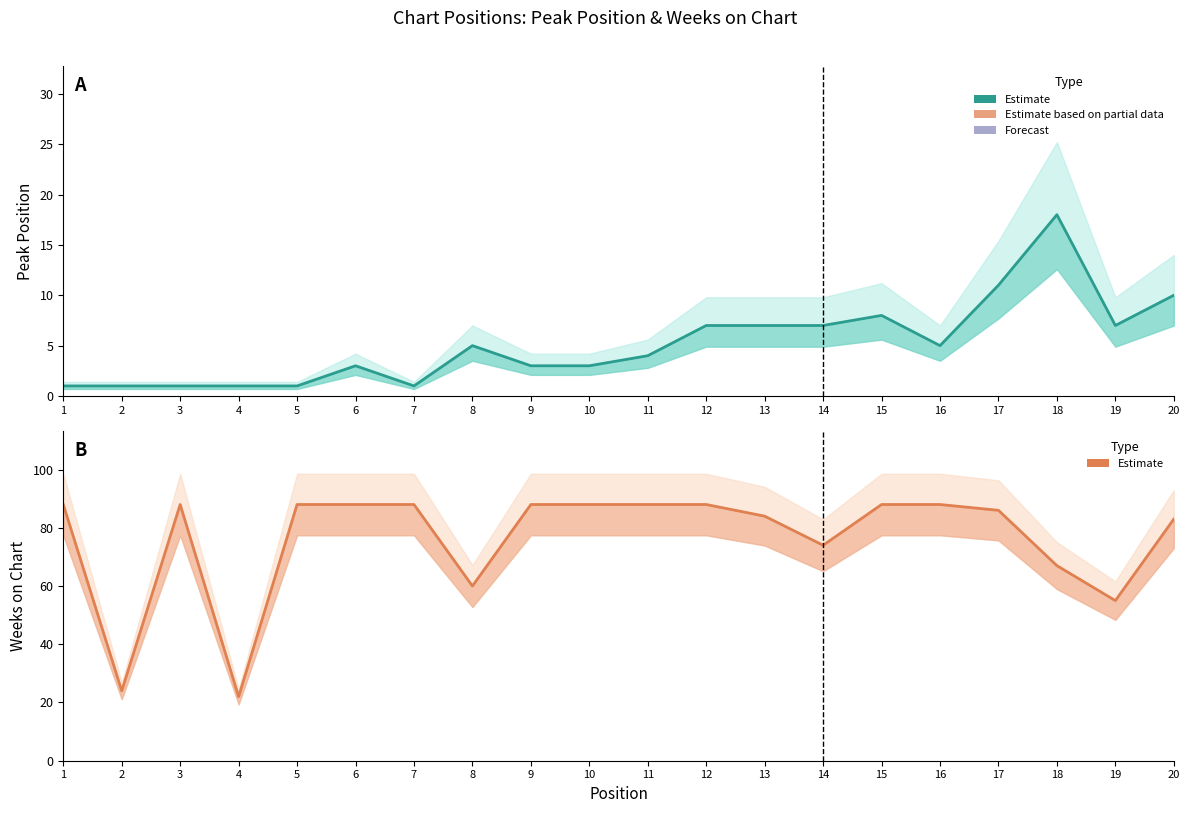

Which series changed the most between 18 and 19?

Weeks on Chart